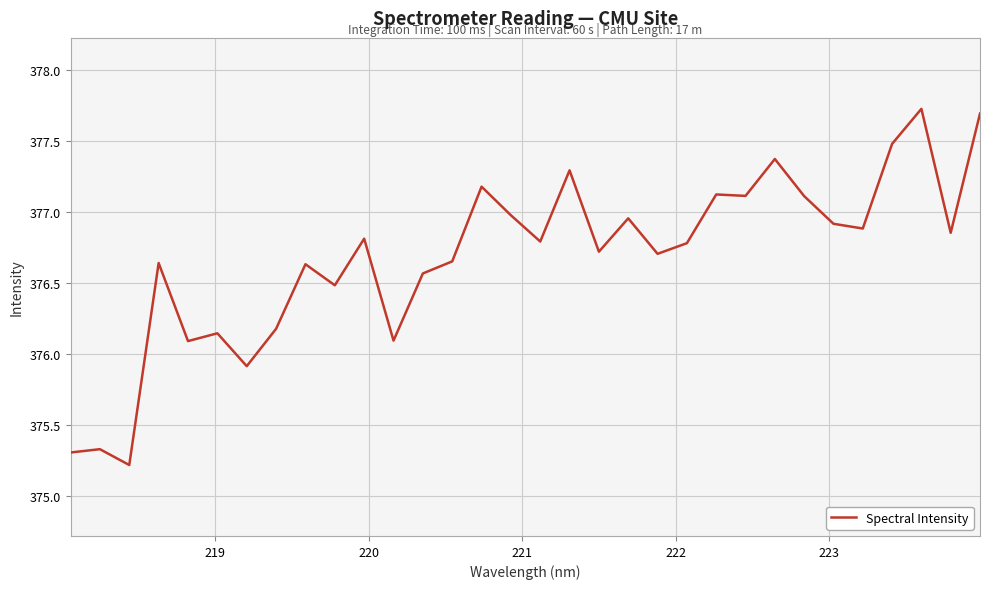

How many lines are shown in the chart?

1